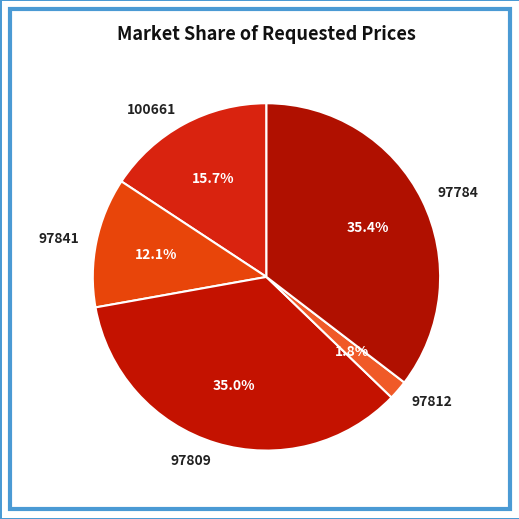

How much of the chart is everything except 97841?

87.9%